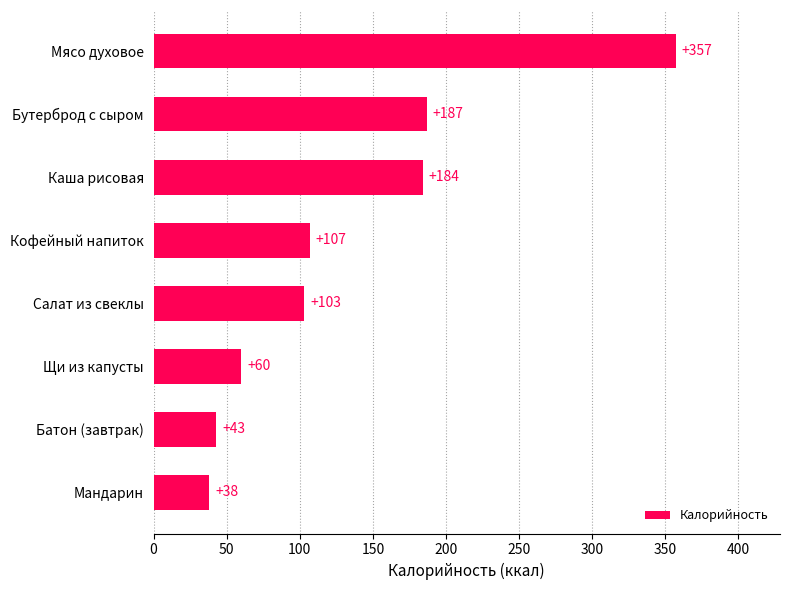

Rank the categories by value from highest to lowest.

Мясо духовое, Бутерброд с сыром, Каша рисовая, Кофейный напиток, Салат из свеклы, Щи из капусты, Батон (завтрак), Мандарин